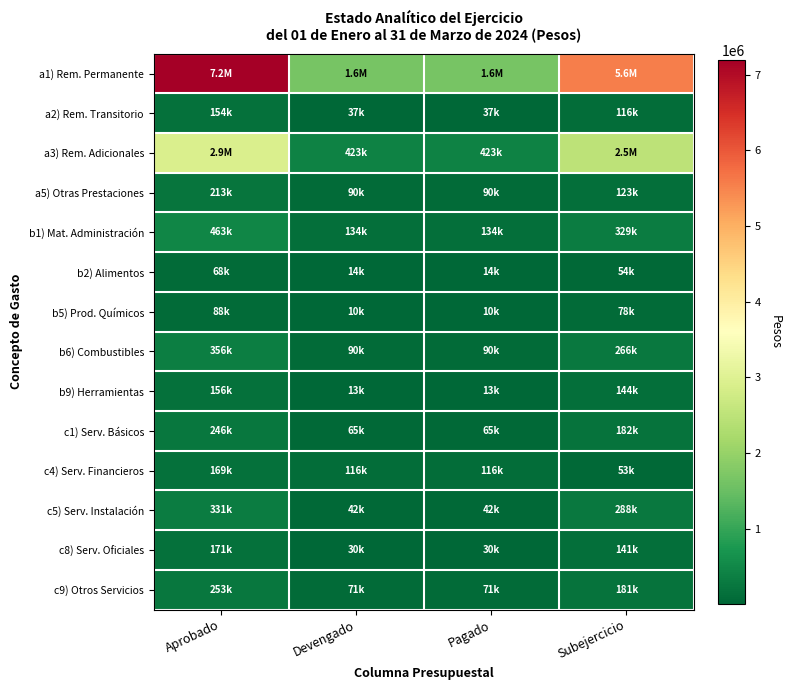

Reading left to right, transcribe all the data shown in this chart.

a1) Rem. Permanente: Aprobado=7199843.5	Devengado=1643386.6	Pagado=1643386.6	Subejercicio=5556456.9
a2) Rem. Transitorio: Aprobado=153600.0	Devengado=37120.4	Pagado=37120.4	Subejercicio=116479.6
a3) Rem. Adicionales: Aprobado=2910413.3	Devengado=423279.2	Pagado=423279.2	Subejercicio=2487134.1
a5) Otras Prestaciones: Aprobado=212585.2	Devengado=90000.4	Pagado=90000.4	Subejercicio=122584.8
b1) Mat. Administración: Aprobado=463173.6	Devengado=134371.0	Pagado=134371.0	Subejercicio=328802.6
b2) Alimentos: Aprobado=67531.8	Devengado=13560.5	Pagado=13560.5	Subejercicio=53971.2
b5) Prod. Químicos: Aprobado=88000.0	Devengado=9976.0	Pagado=9976.0	Subejercicio=78024.0
b6) Combustibles: Aprobado=355750.0	Devengado=89769.0	Pagado=89769.0	Subejercicio=265981.0
b9) Herramientas: Aprobado=156349.5	Devengado=12645.4	Pagado=12645.4	Subejercicio=143704.1
c1) Serv. Básicos: Aprobado=246107.3	Devengado=64547.8	Pagado=64547.8	Subejercicio=181559.5
c4) Serv. Financieros: Aprobado=168598.2	Devengado=115713.5	Pagado=115713.5	Subejercicio=52884.7
c5) Serv. Instalación: Aprobado=330635.0	Devengado=42238.6	Pagado=42238.6	Subejercicio=288396.4
c8) Serv. Oficiales: Aprobado=170936.6	Devengado=30127.5	Pagado=30127.5	Subejercicio=140809.1
c9) Otros Servicios: Aprobado=252755.0	Devengado=71334.0	Pagado=71334.0	Subejercicio=181421.0